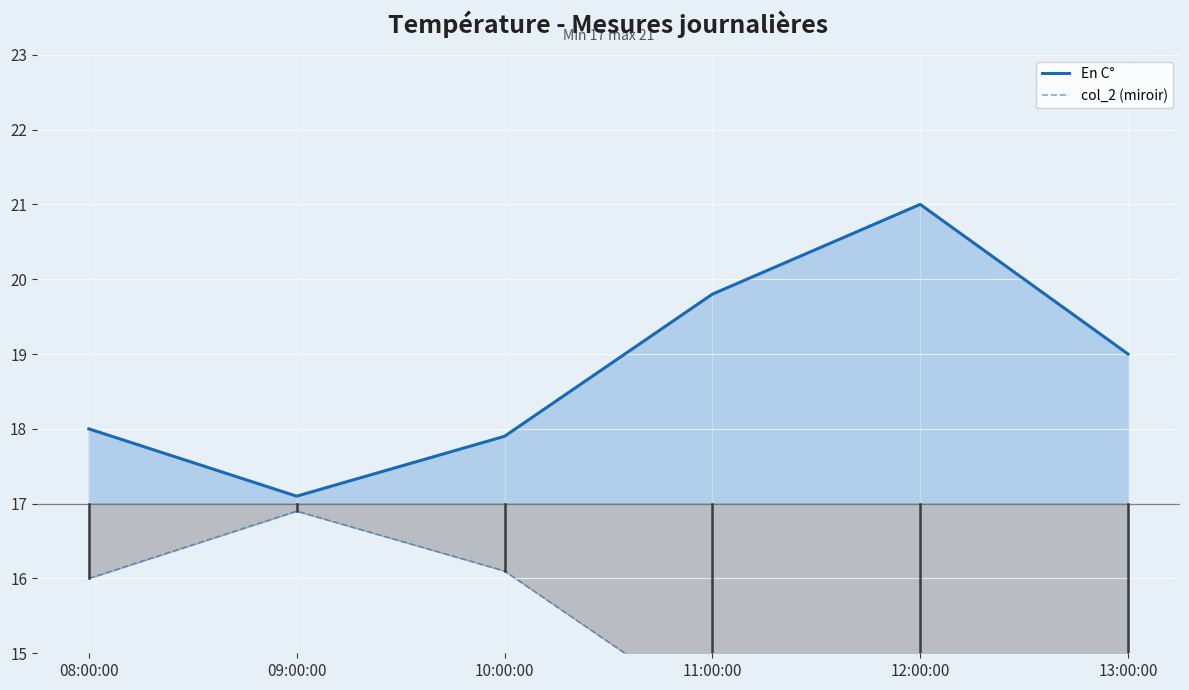

Reading left to right, list all the values displayed in this chart.

En C°: 18.0	17.1	17.9	19.8	21.0	19.0
col_2 (miroir): 16.0	16.9	16.1	14.2	13.0	15.0